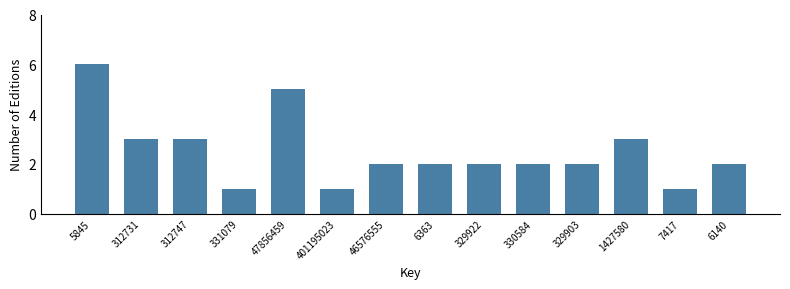

Reading left to right, what are all the values shown in this chart?

5845=6	312731=3	312747=3	331079=1	47856459=5	401195023=1	46576555=2	6363=2	329922=2	330584=2	329903=2	1427580=3	7417=1	6140=2